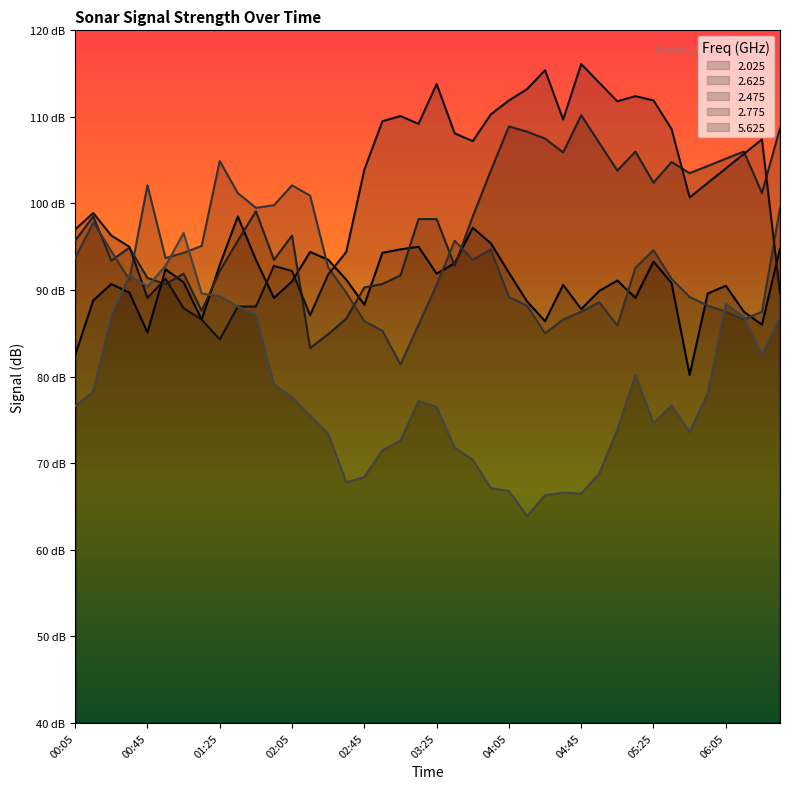

Between 05:15 and 05:35, which series saw the biggest shift?

5.625